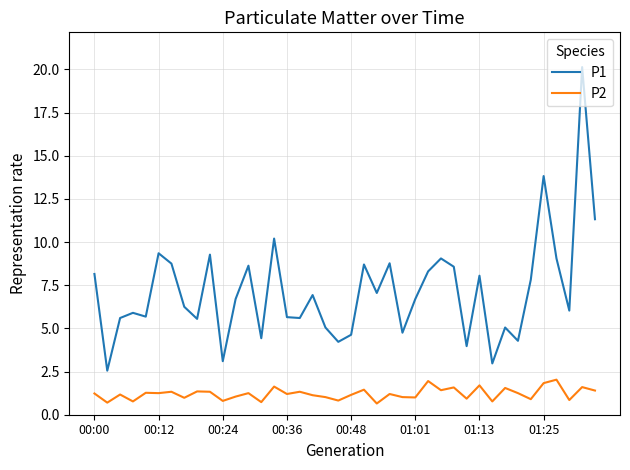

Which series has the largest range (max minus min)?

P1